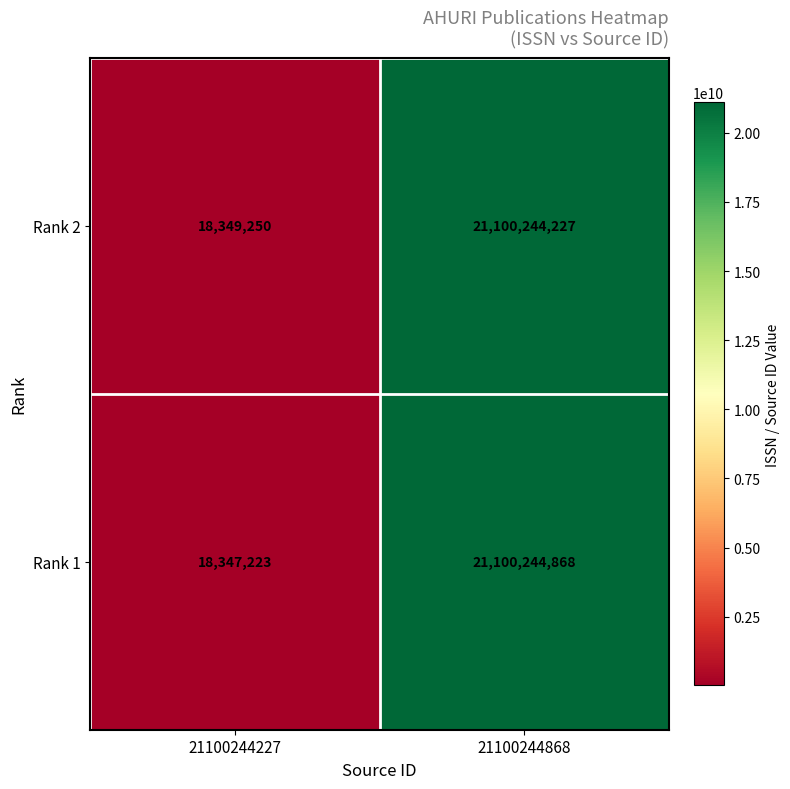

What is the total value across all series at 21100244868?

42200489095